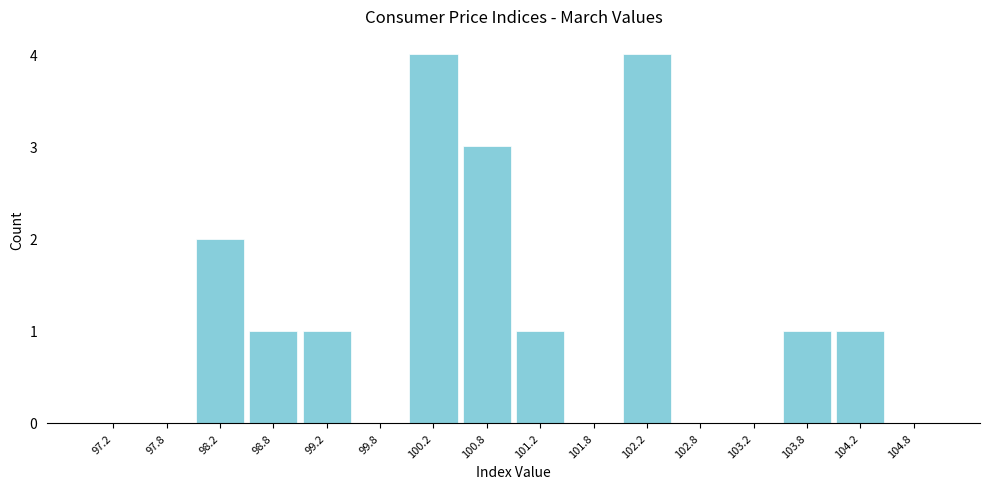

How tall is the bar that spans 100.5 to 101.0 on the x-axis? The values are not printed on the chart, so give them approximately, as read against the axis.

3